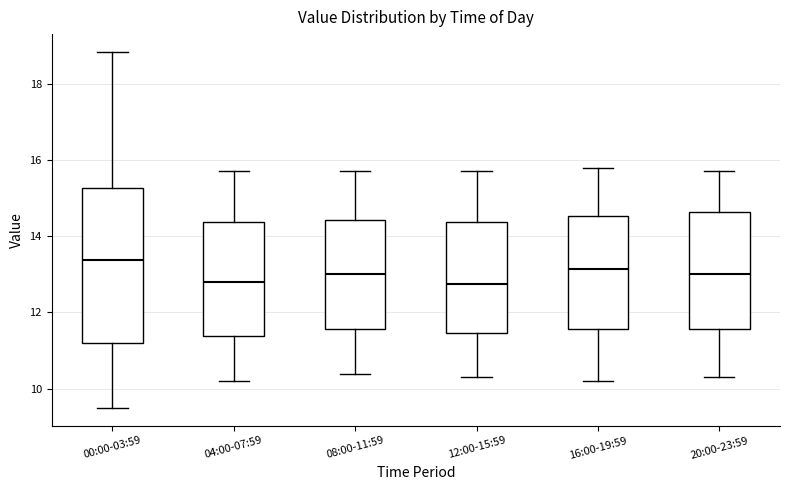

Reading left to right, read every box against the y-axis: the position of its median line, the range the box covers, and the ends of its whiskers. The values are not printed on the chart, so give them approximately, as read against the axis.

00:00-03:59: median 13.4, box 11.2 to 15.2, whiskers 9.6 to 18.8
04:00-07:59: median 12.8, box 11.4 to 14.4, whiskers 10.2 to 15.8
08:00-11:59: median 13.0, box 11.6 to 14.4, whiskers 10.4 to 15.8
12:00-15:59: median 12.8, box 11.4 to 14.4, whiskers 10.4 to 15.8
16:00-19:59: median 13.2, box 11.6 to 14.6, whiskers 10.2 to 15.8
20:00-23:59: median 13.0, box 11.6 to 14.6, whiskers 10.4 to 15.8